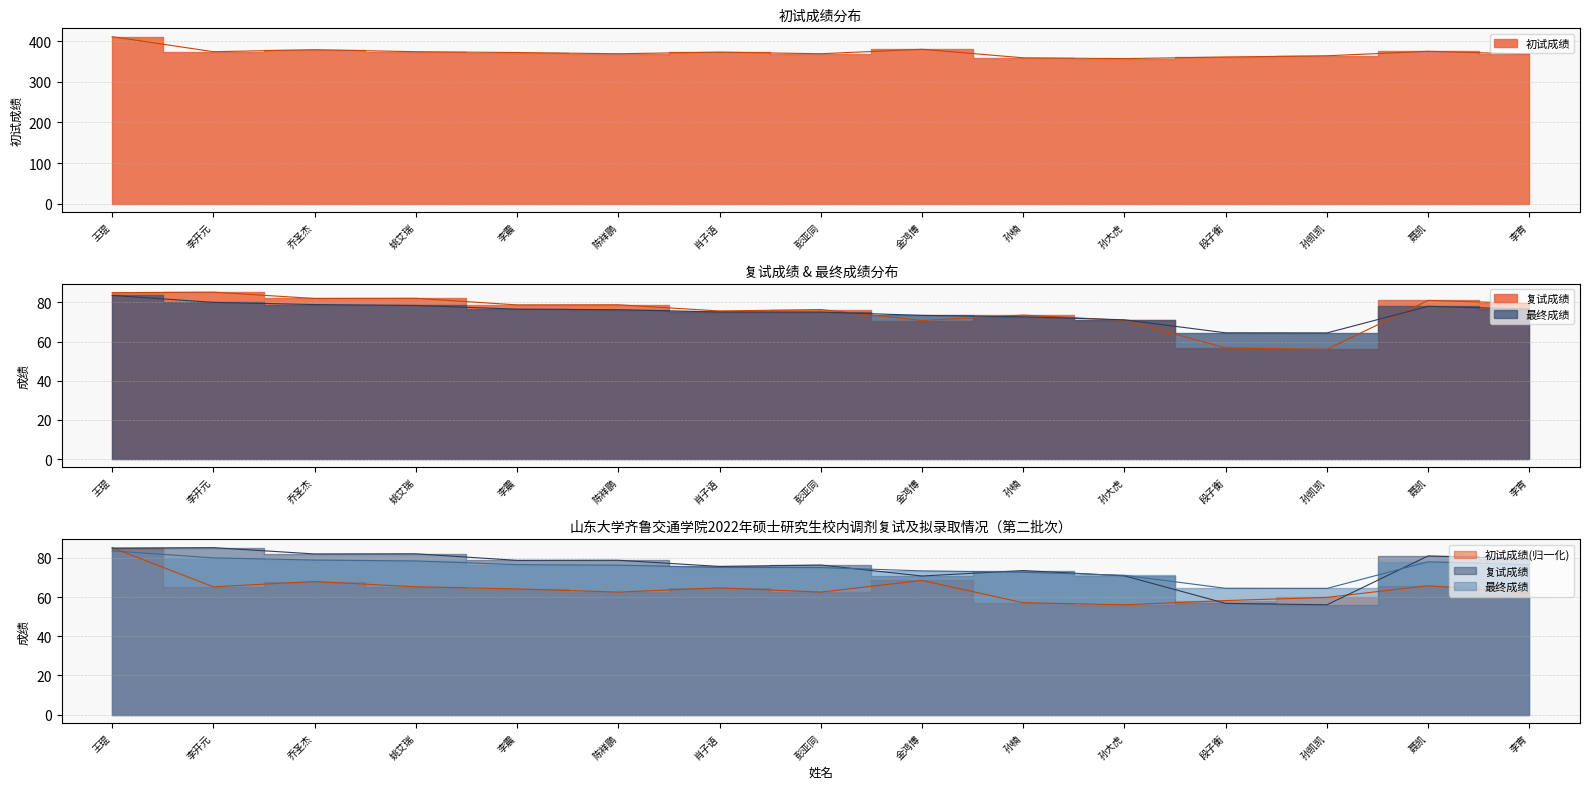

What are all the series names shown in the legend?

初试成绩, 复试成绩, 最终成绩